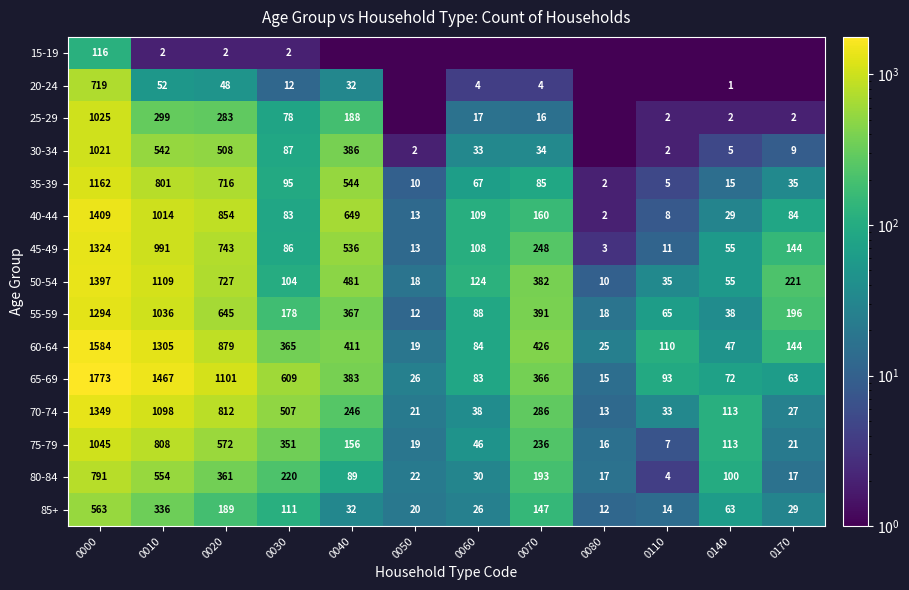

What is the difference between the second highest and minimum values in the 80-84 series?

550.0